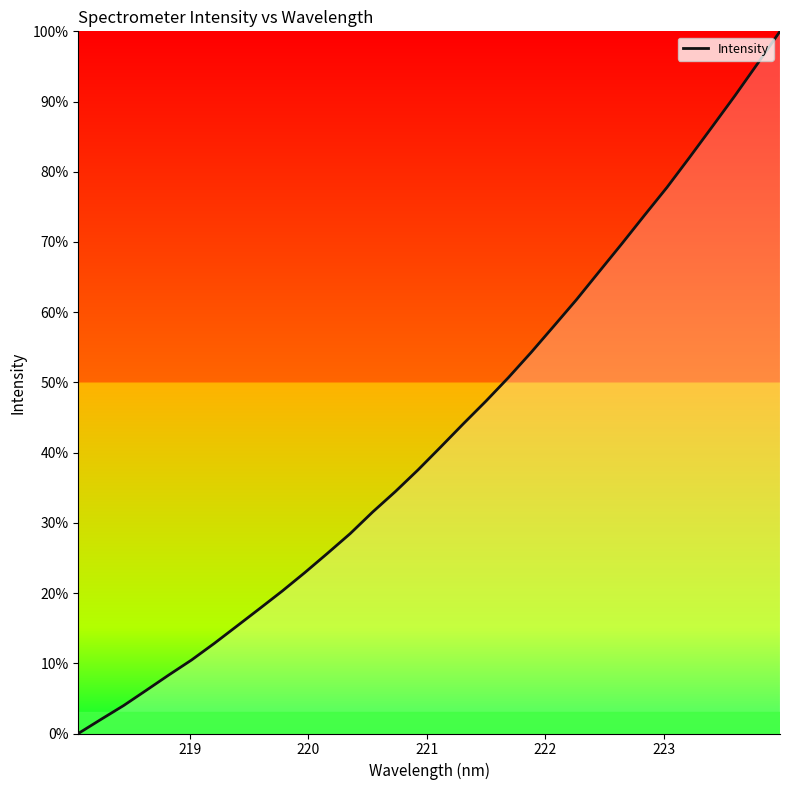

True or false: the data has more than 0 interior local peaks.

False